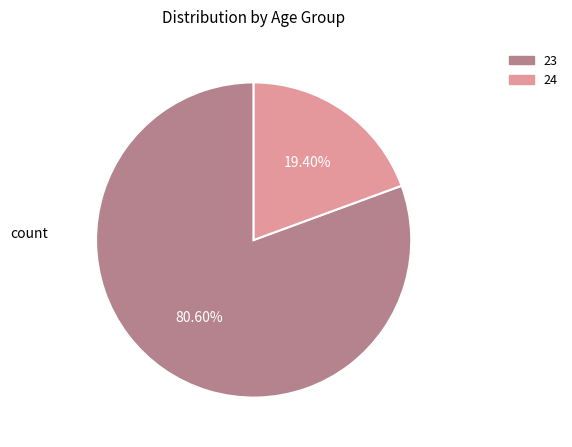

What is the total percentage of 24 and 23?

100.0%